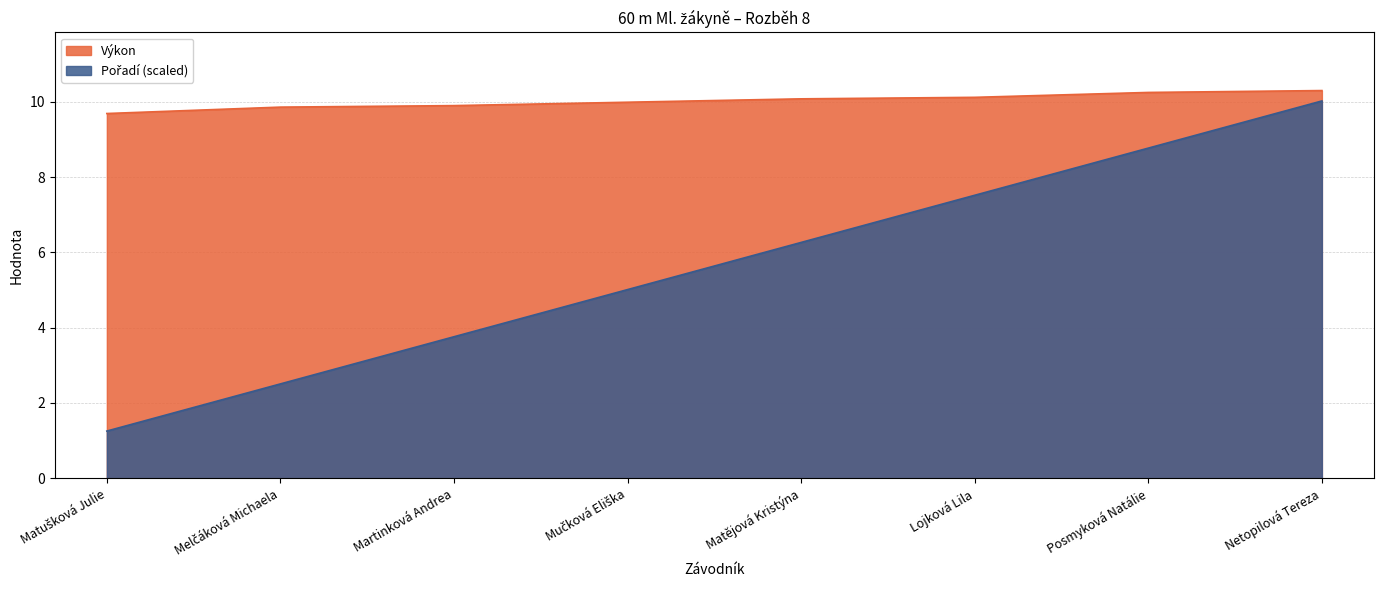

What position from the left is Melčáková Michaela?

2